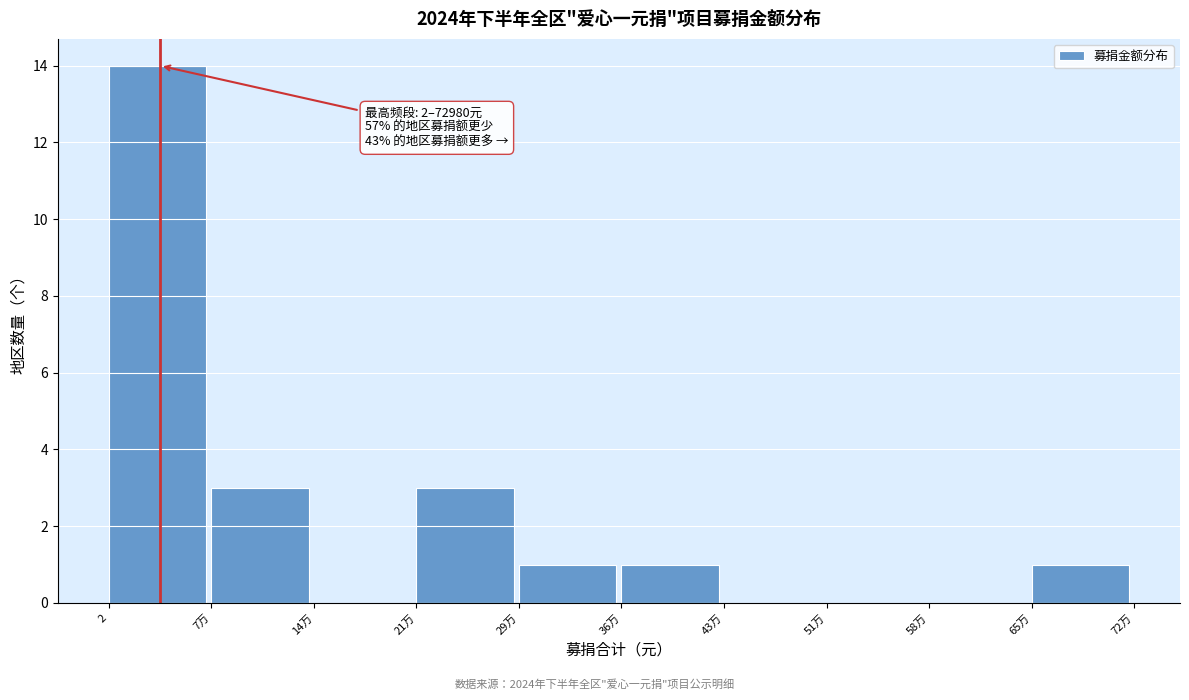

Reading left to right, list all the values displayed in this chart.

2=14	7万=3	14万=0	21万=3	29万=1	36万=1	43万=0	51万=0	58万=0	65万=1